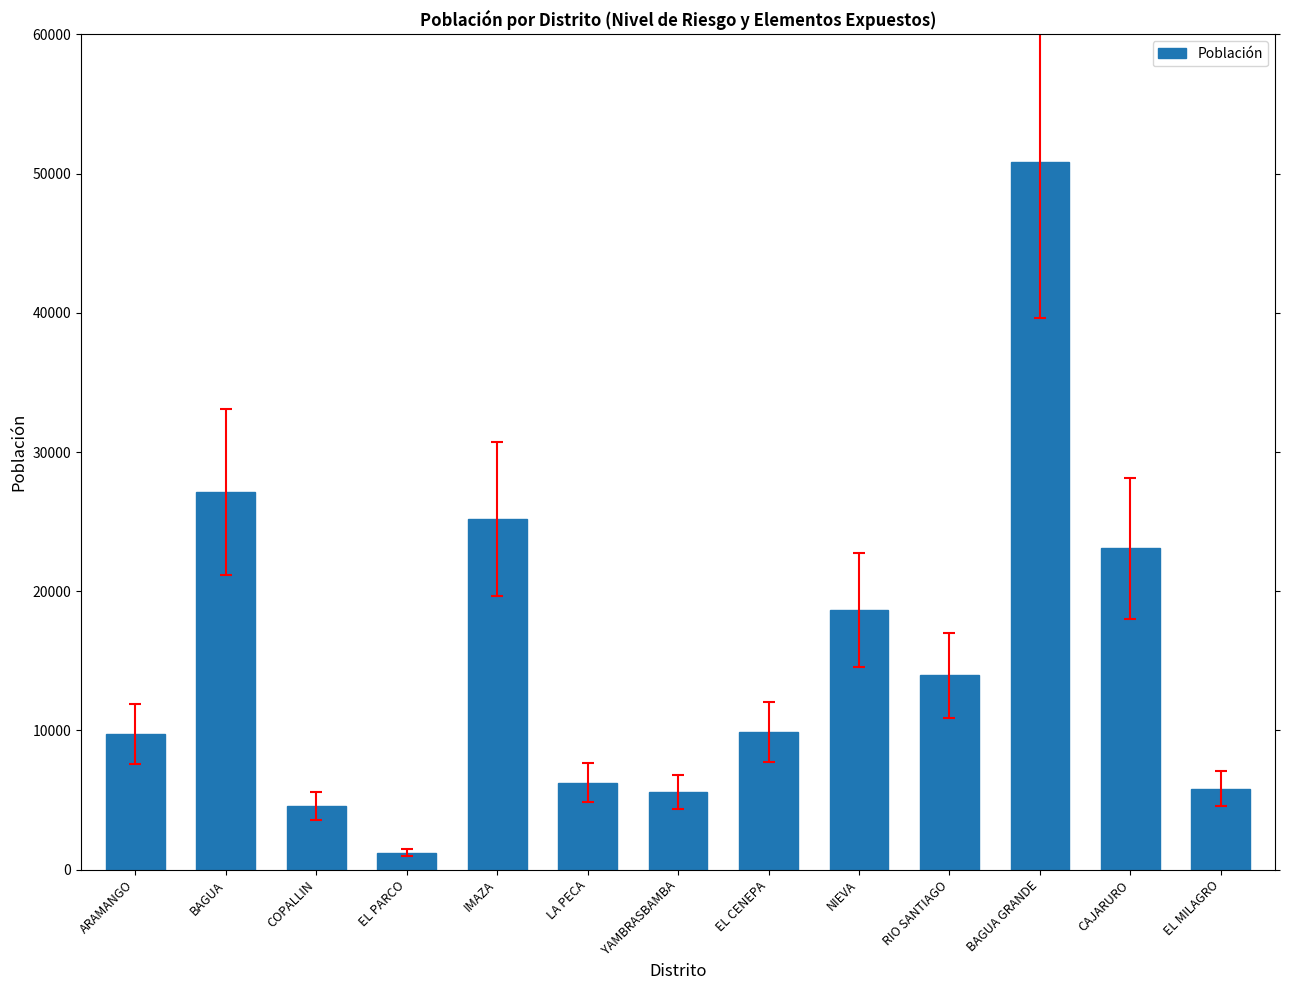

What is the value of the 12th bar from the left?

23089